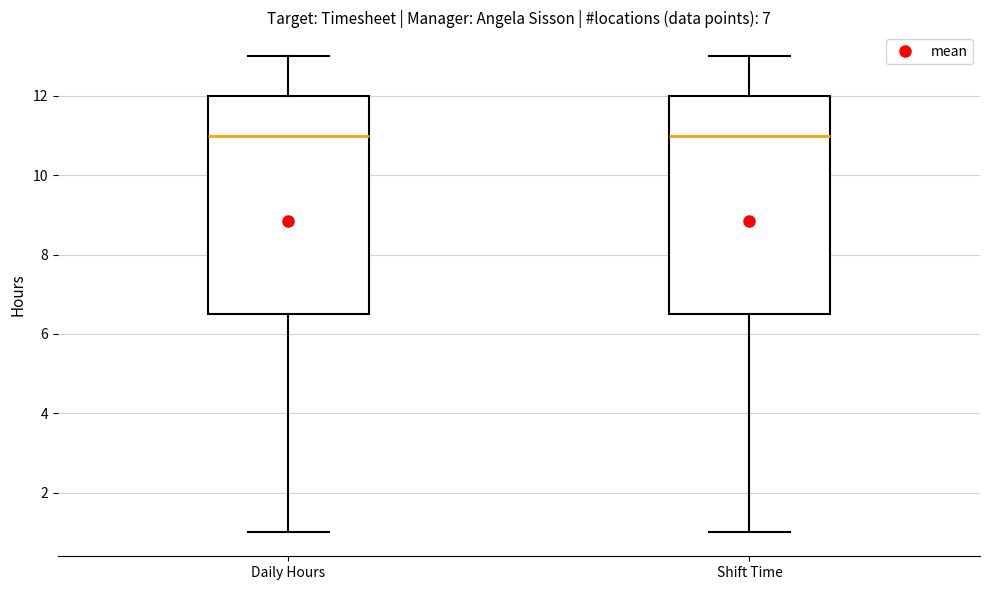

Reading left to right, transcribe this box plot: for each box, give where its median line is, the range the box spans, and where its two whiskers end, as read against the y-axis. The values are not printed on the chart, so give them approximately, as read against the axis.

Daily Hours: median 11.0, box 6.6 to 12.0, whiskers 1.0 to 13.0
Shift Time: median 11.0, box 6.6 to 12.0, whiskers 1.0 to 13.0